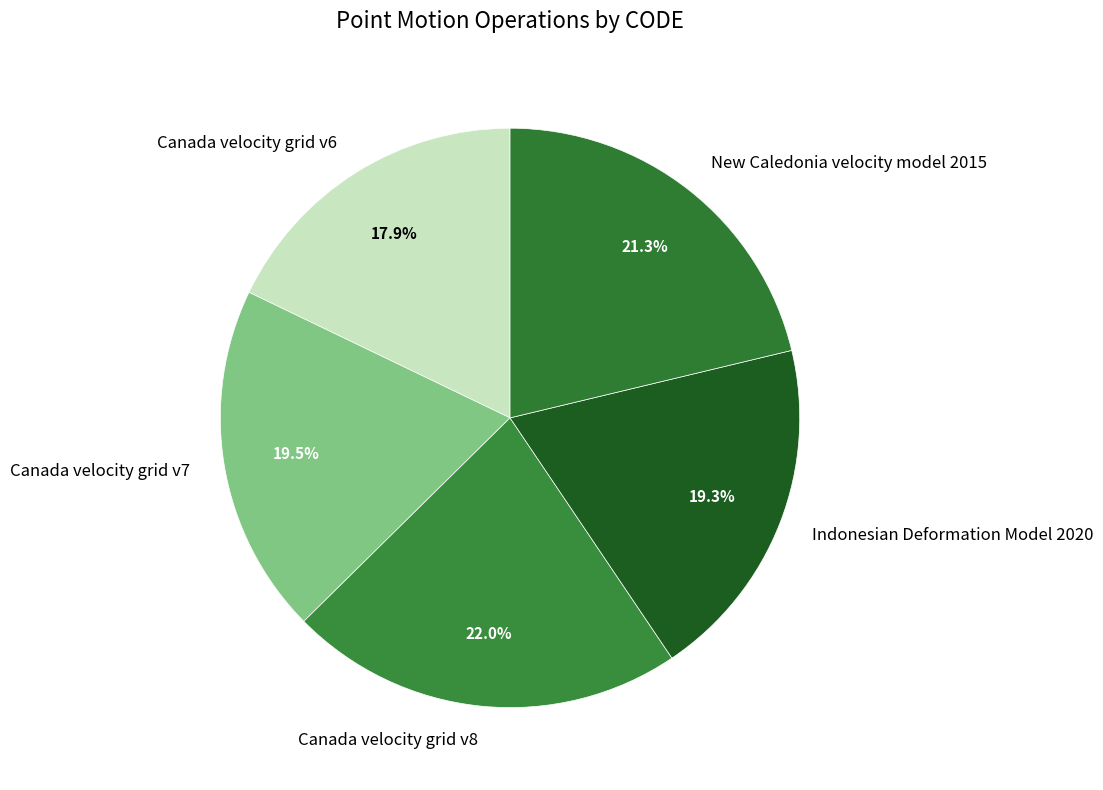

What is the smallest slice in the pie chart?

Canada velocity grid v6